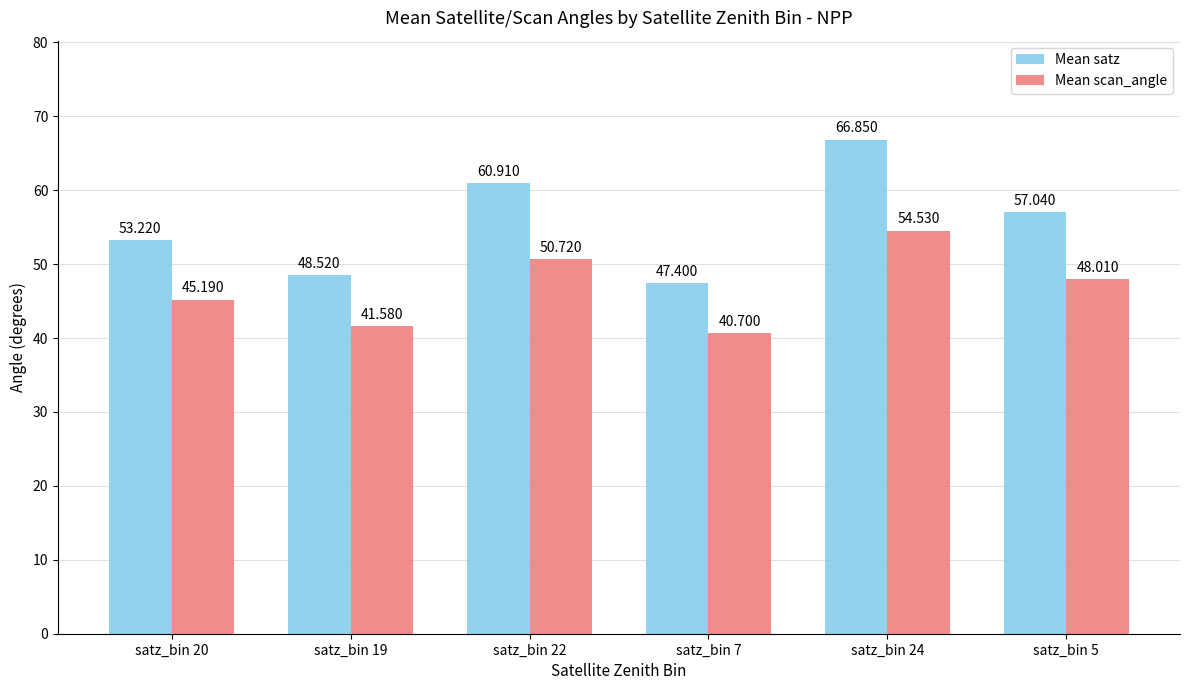

At which label does Mean scan_angle first exceed 48?

satz_bin 22